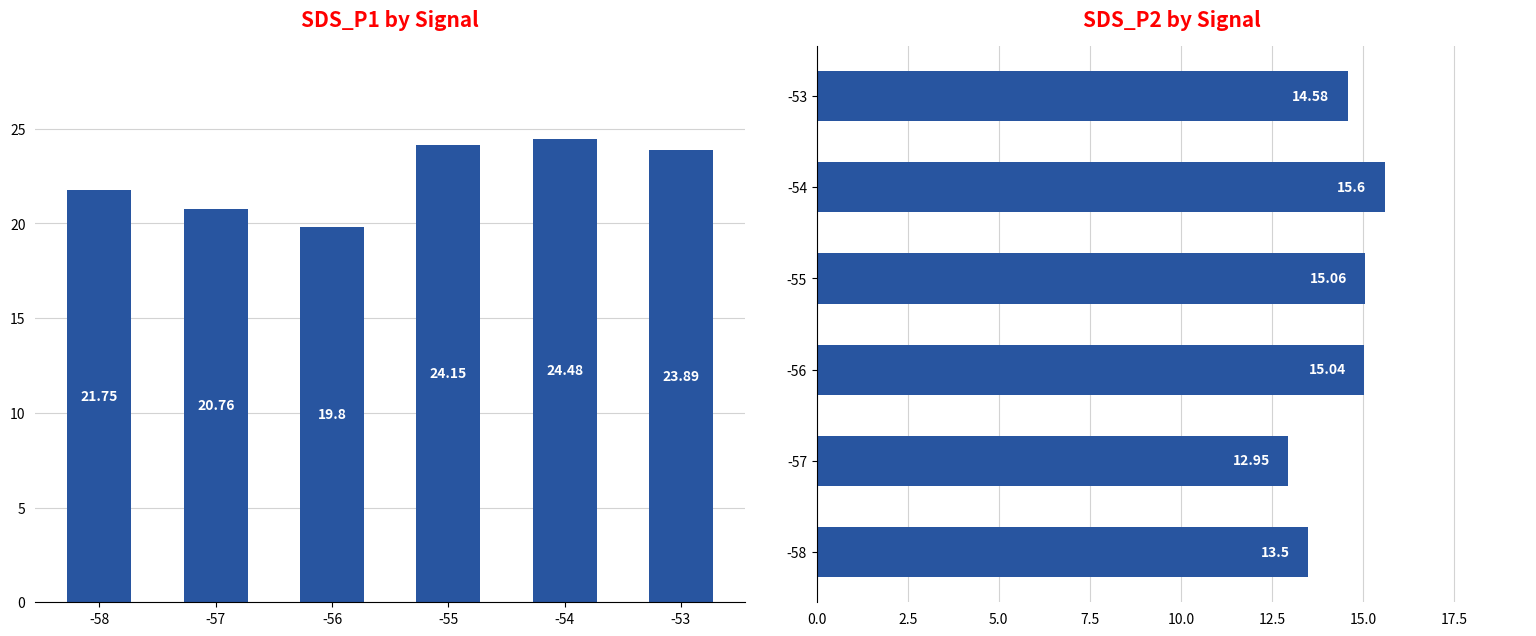

What is the value of the SDS_P2 bar at the 2nd from the left?

12.9